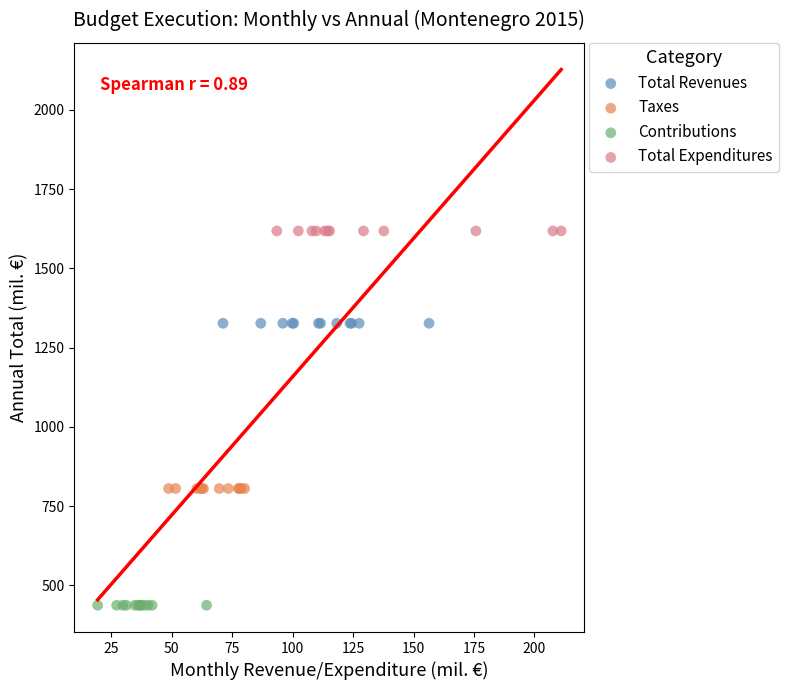

Which series contains the highest Y value?

Total Expenditures